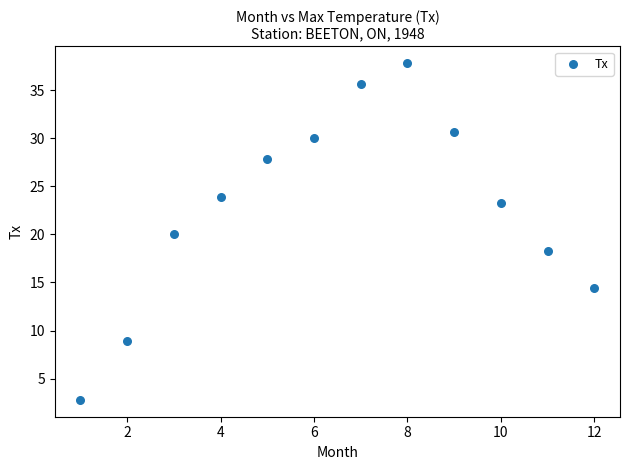

What is the average X value?

6.5